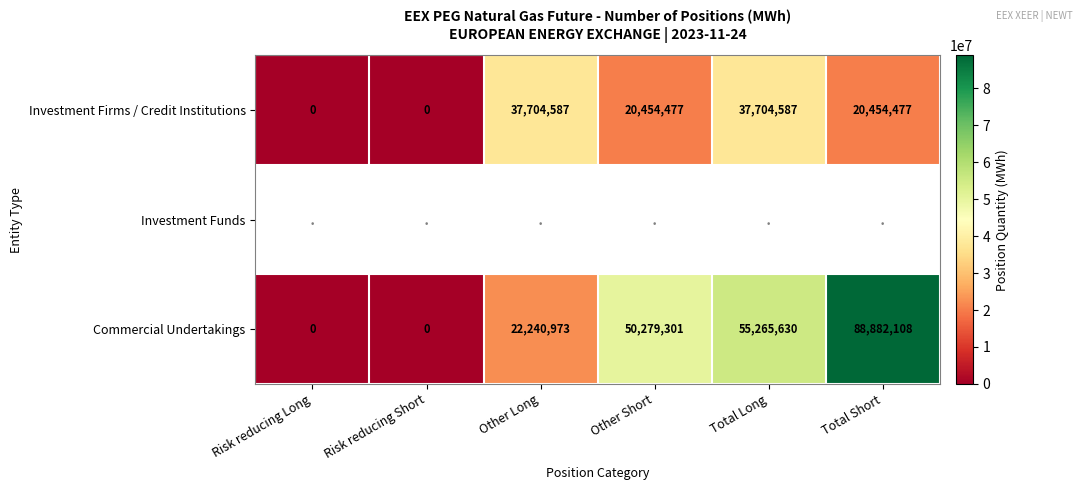

What is the sum of the Investment Firms / Credit Institutions values at Total Long and Other Short?

58159064